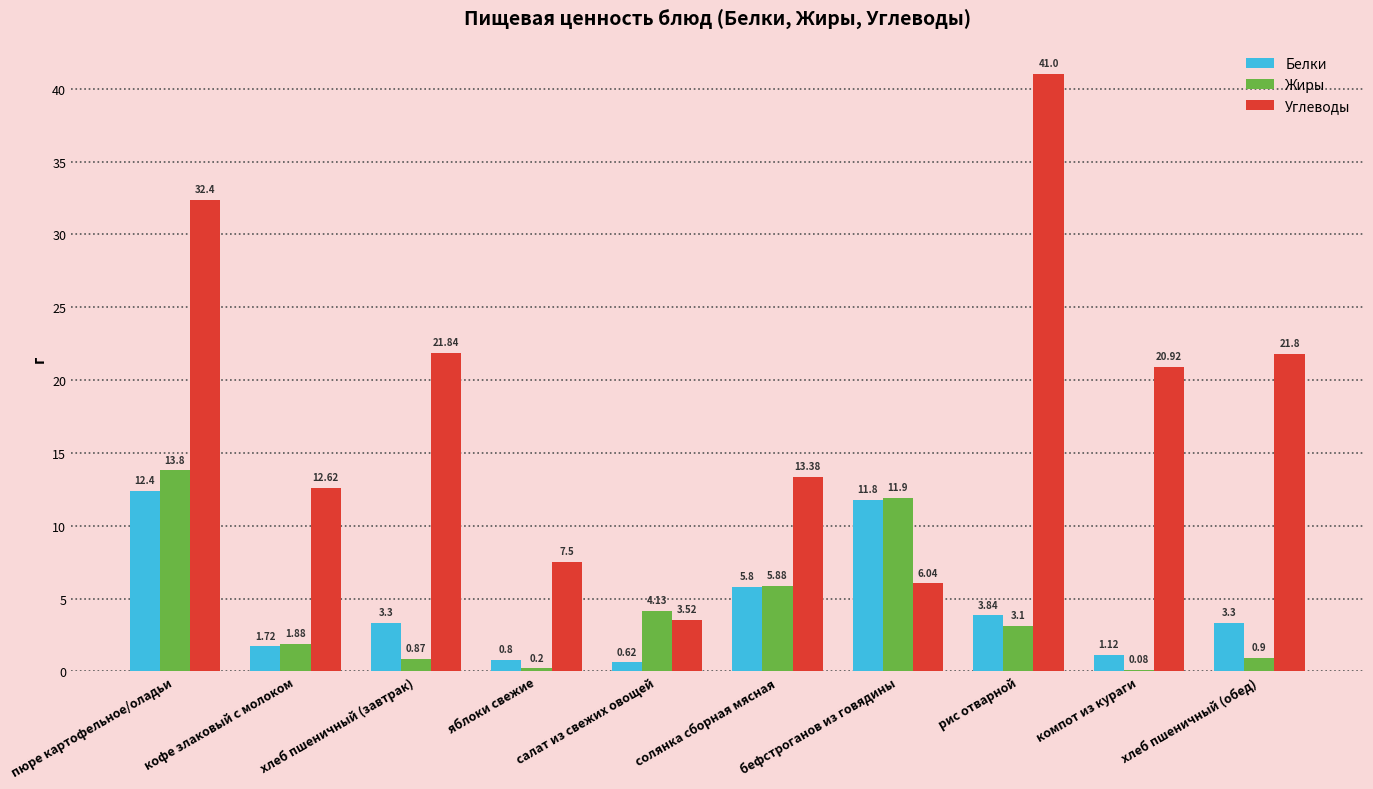

Which series has the largest total across all categories?

Углеводы